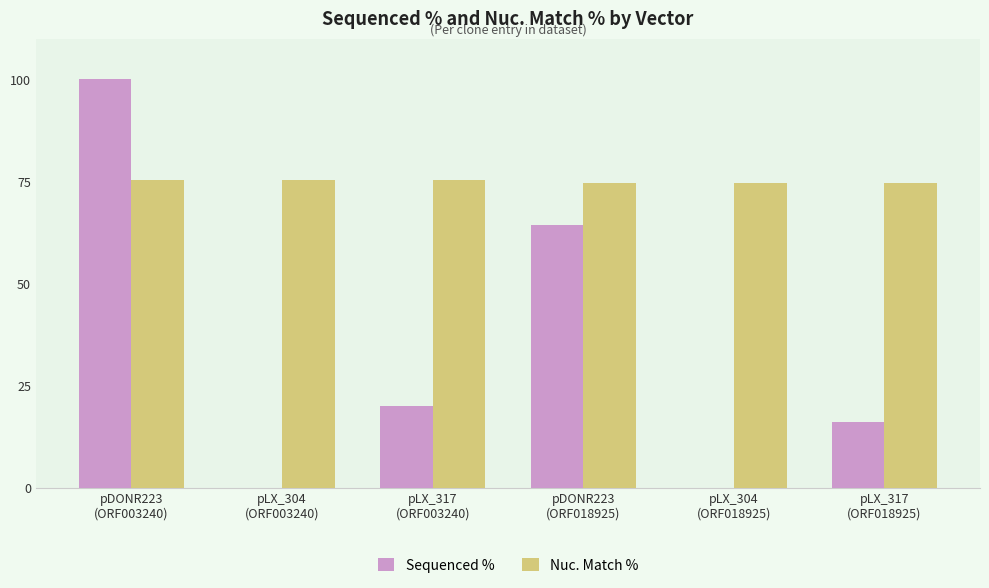

What is the greatest value displayed?

100.0